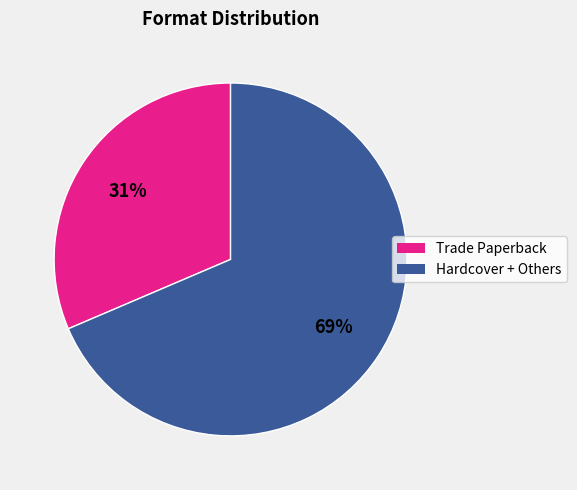

Is there a majority slice in this chart?

Yes